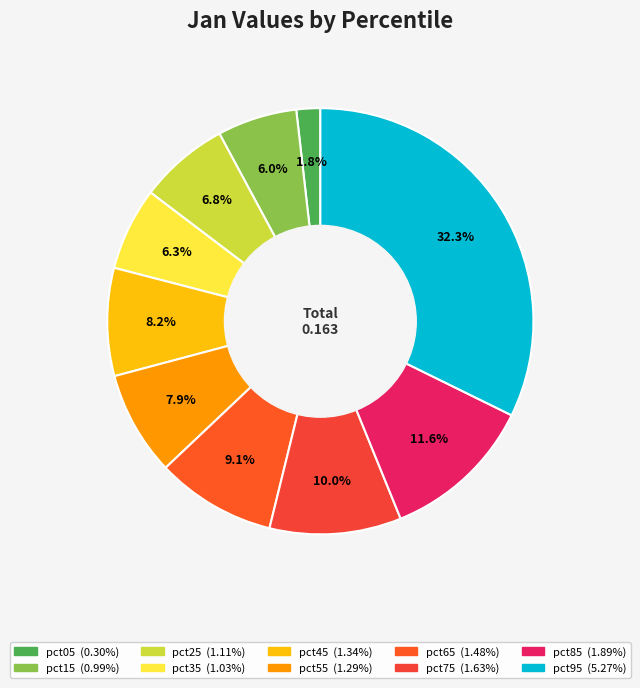

Is it true that pct35 is 6% of the pie?

True